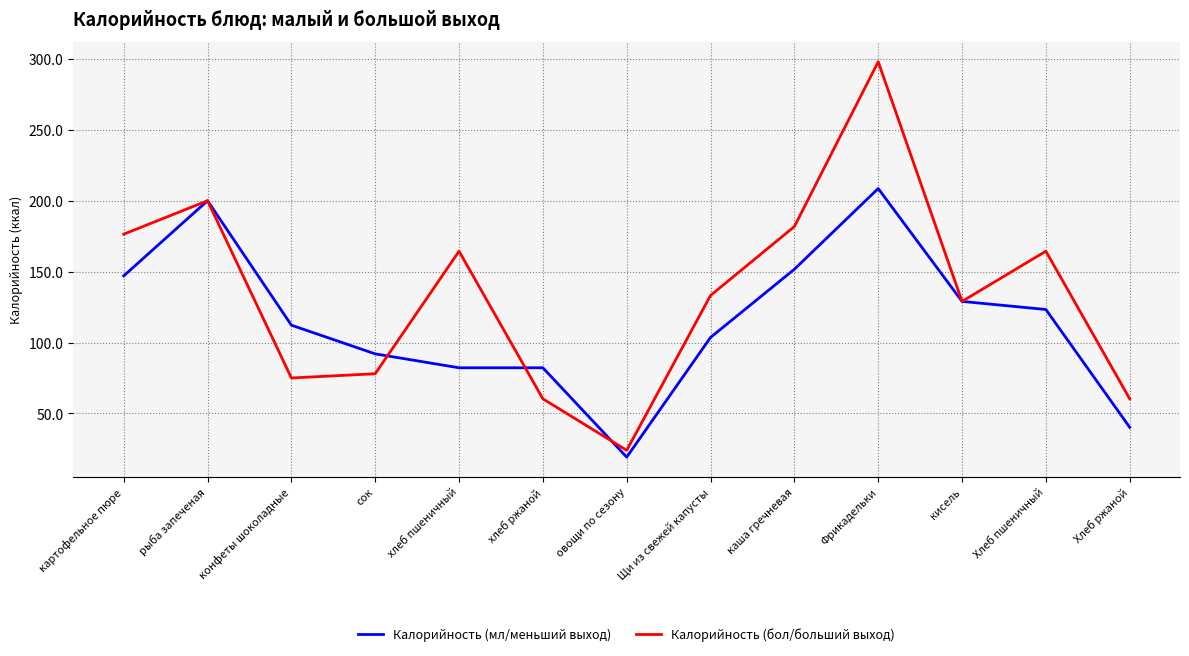

What is the lowest value of the Калорийность (бол/больший выход) series?

24.0